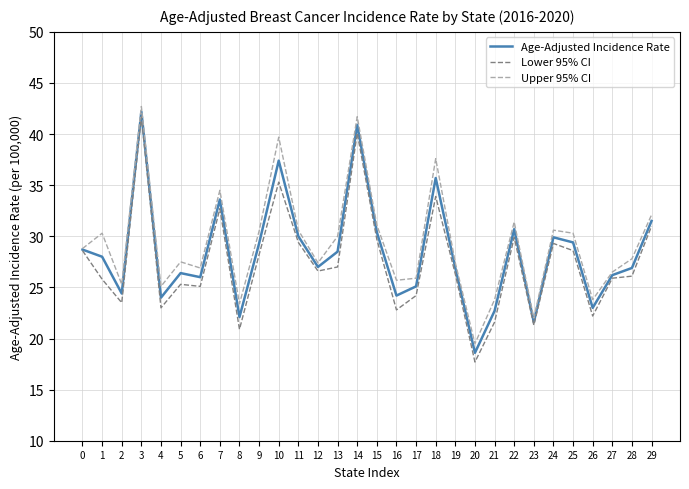

Rank the series by their maximum value, from lowest to highest.

Lower 95% CI, Age-Adjusted Incidence Rate, Upper 95% CI